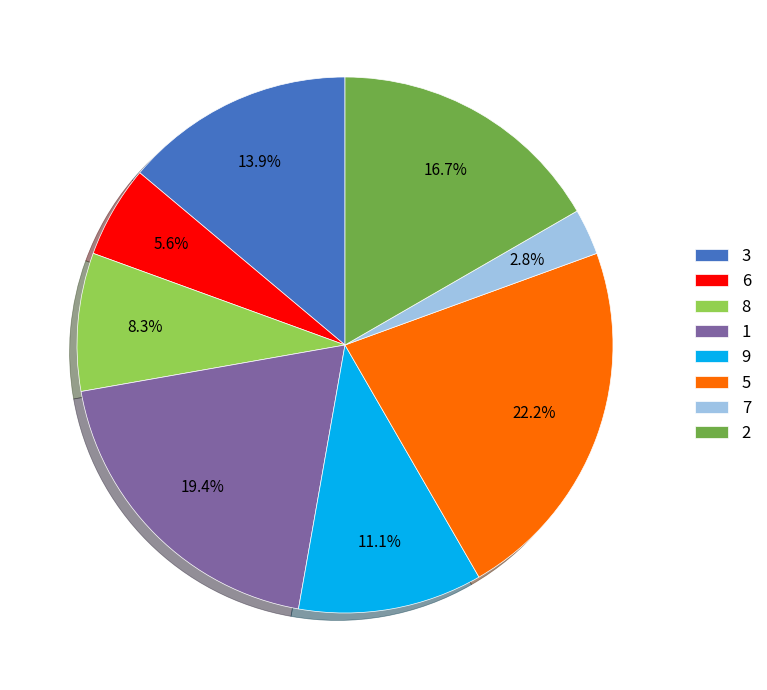

Does any single category account for the majority?

No